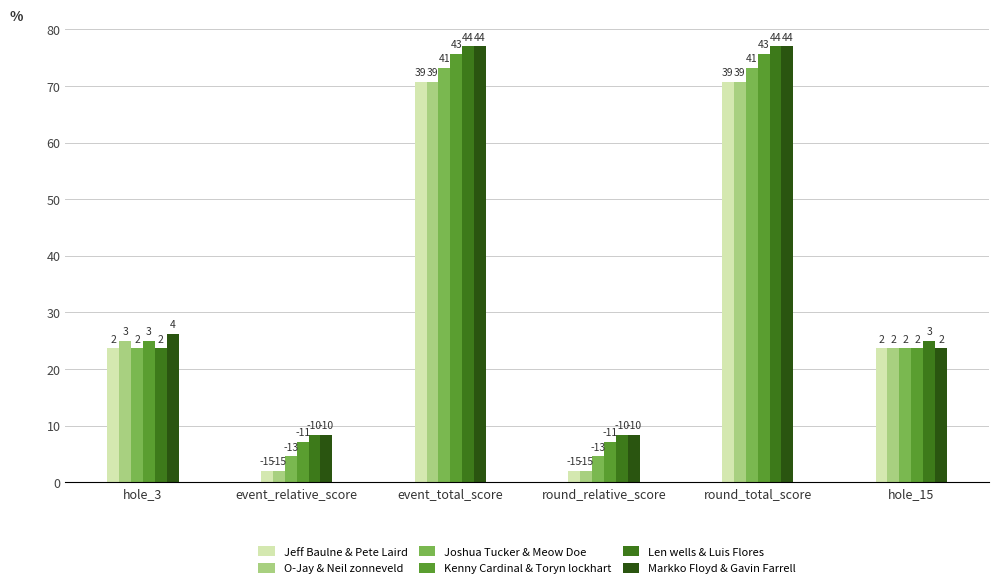

What is the label of the 3rd bar from the right?

round_relative_score